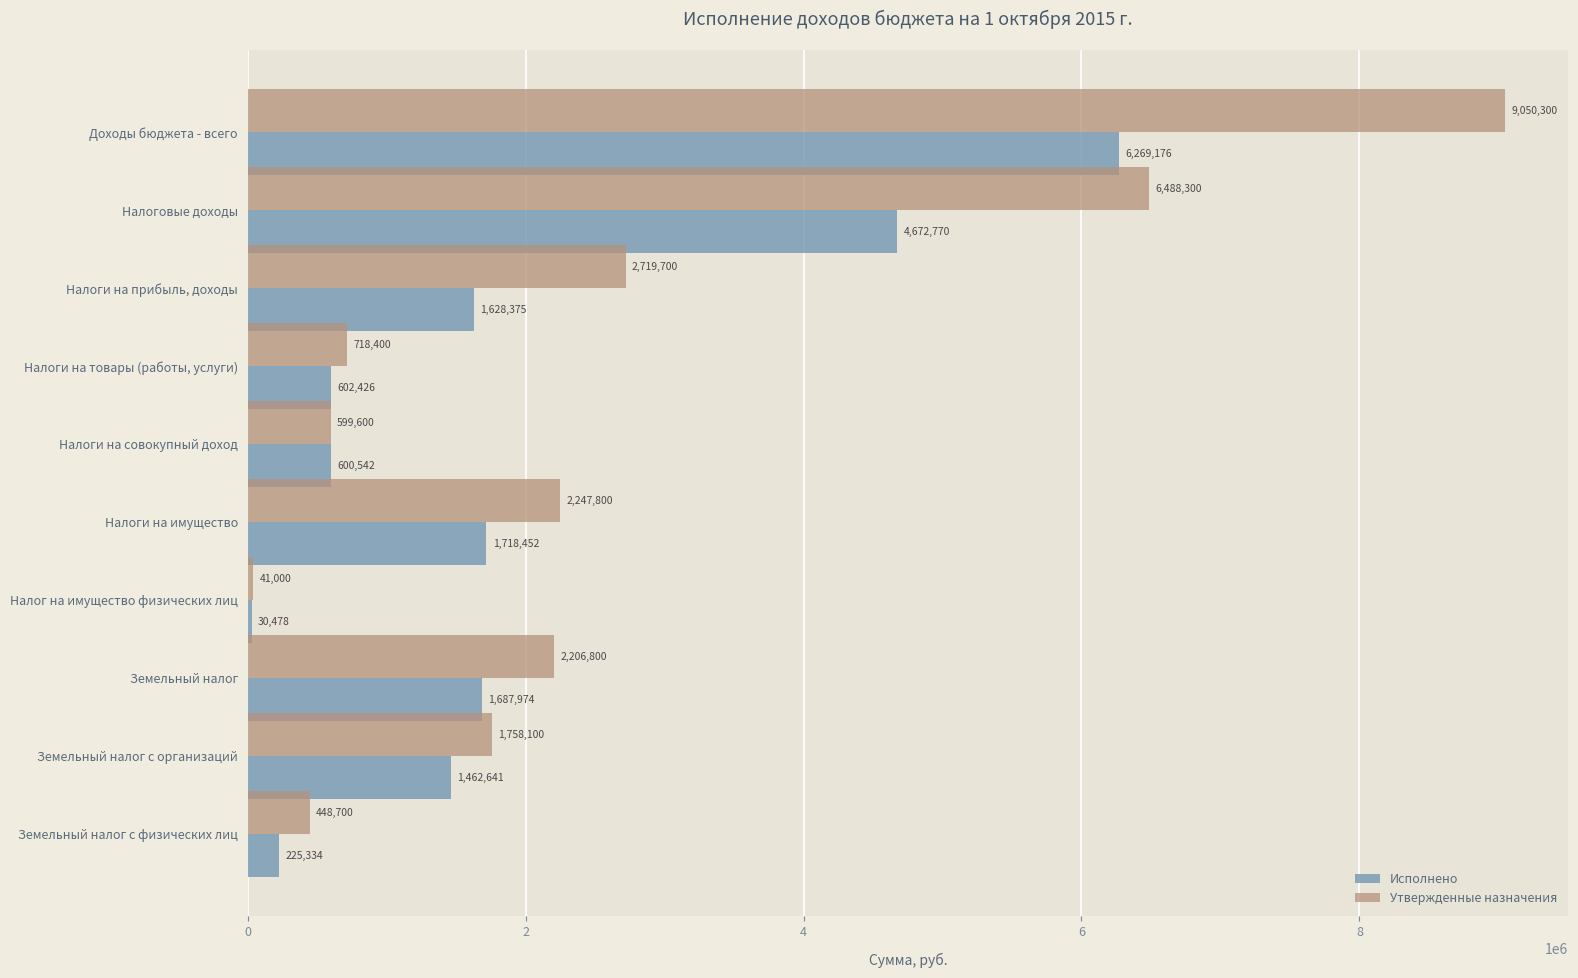

Which series has the largest total across all categories?

Утвержденные назначения